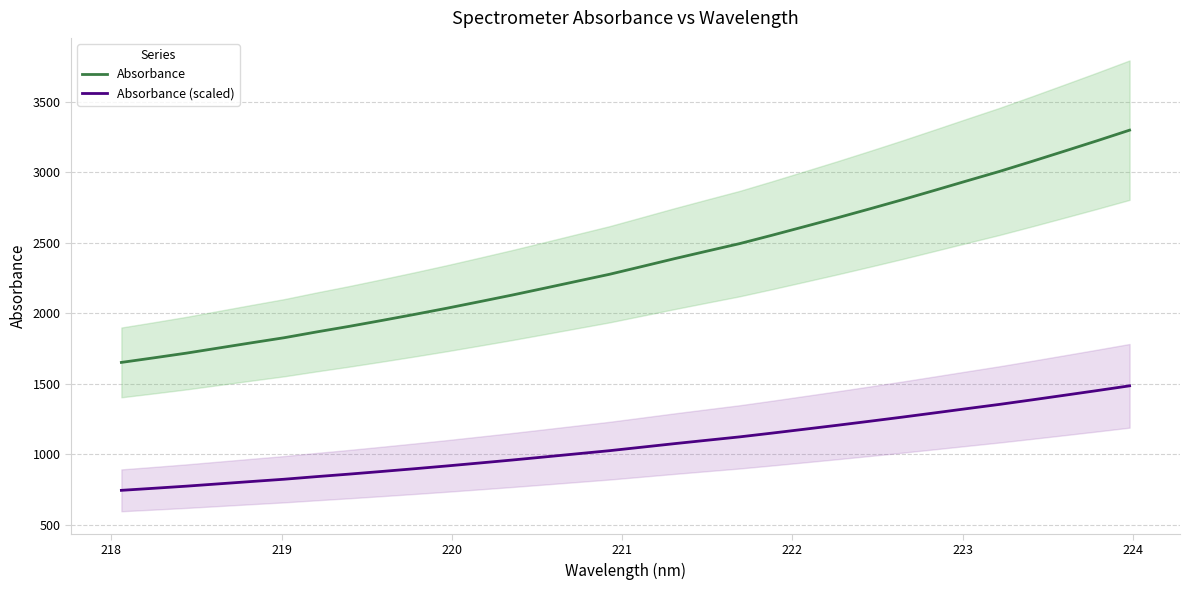

What is the highest value of the Absorbance (scaled) series?

1484.9